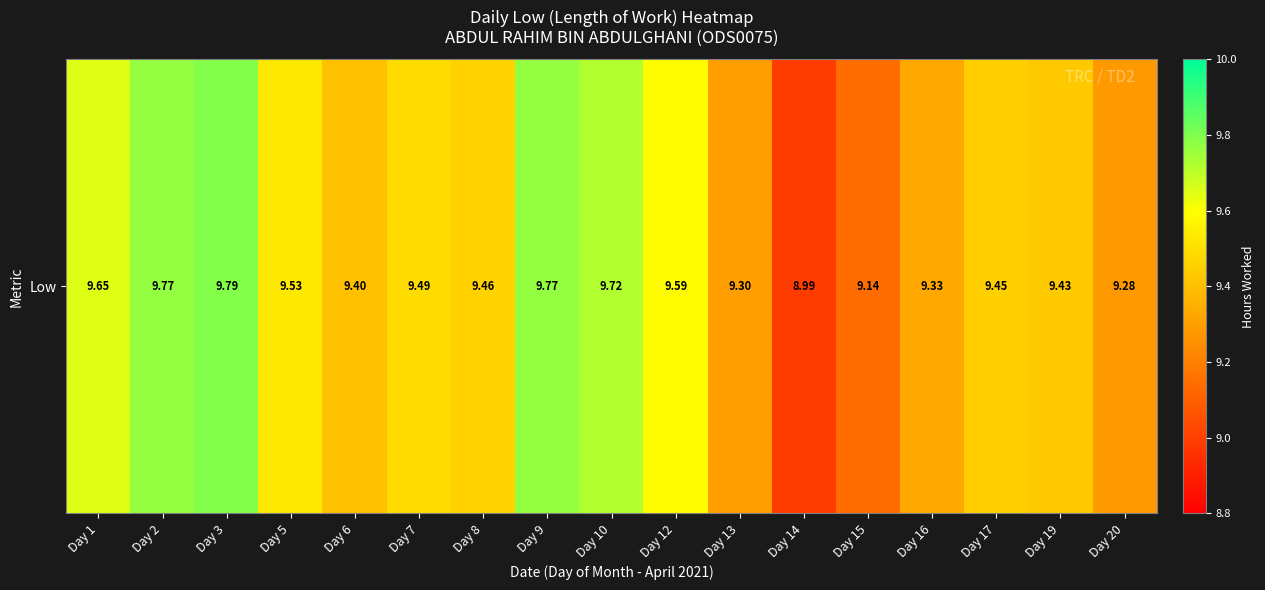

Where does the data first go above 9?

Day 1